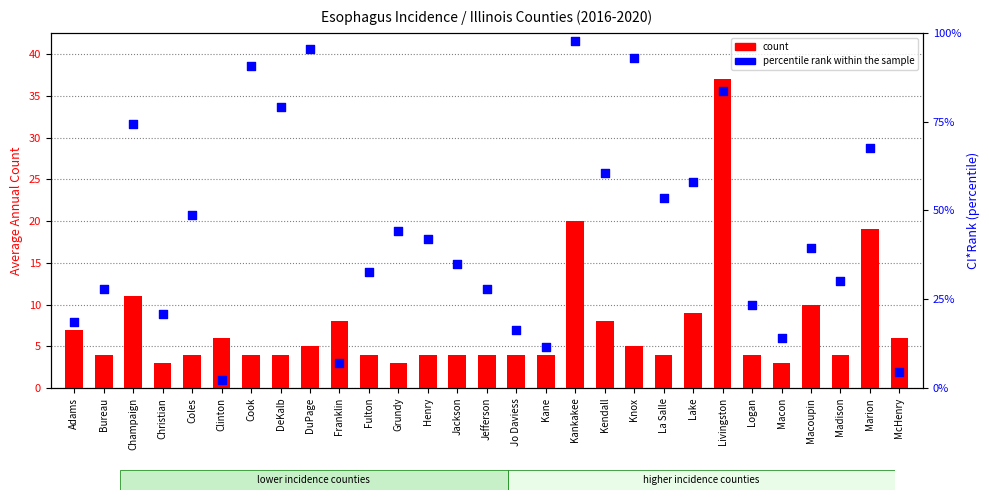

What are all the series names shown in the legend?

count, percentile rank within the sample